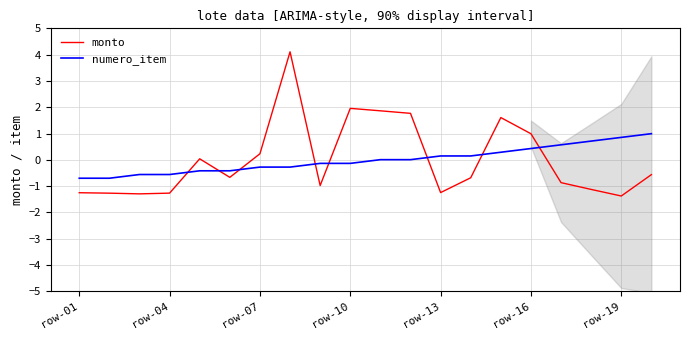

Is it true that numero_item equals 0.4 at row-19?

False